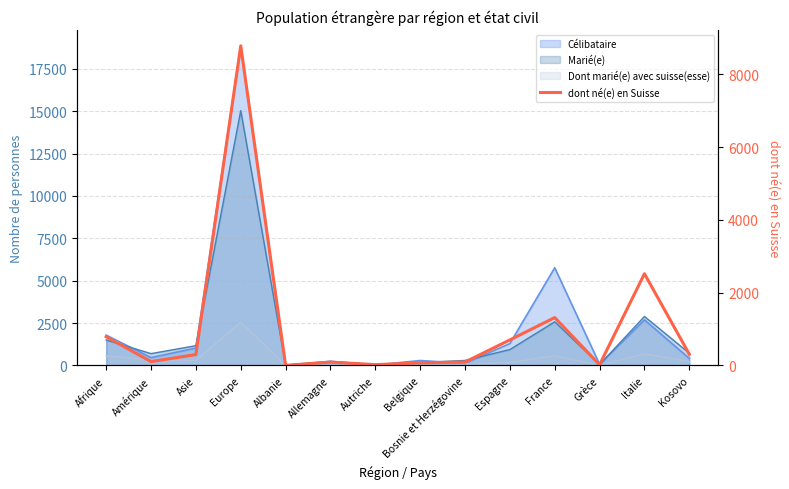

What is the label of the 2nd point from the right?

Italie